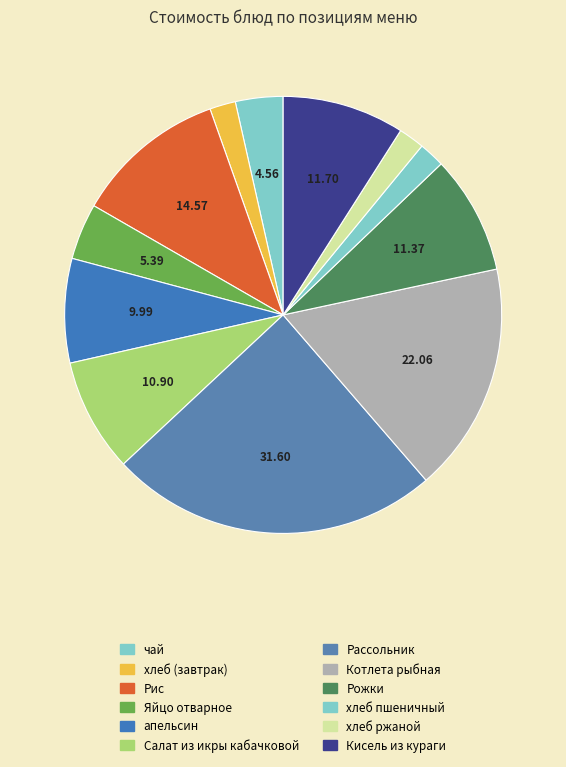

What is the largest slice in the pie chart?

Рассольник